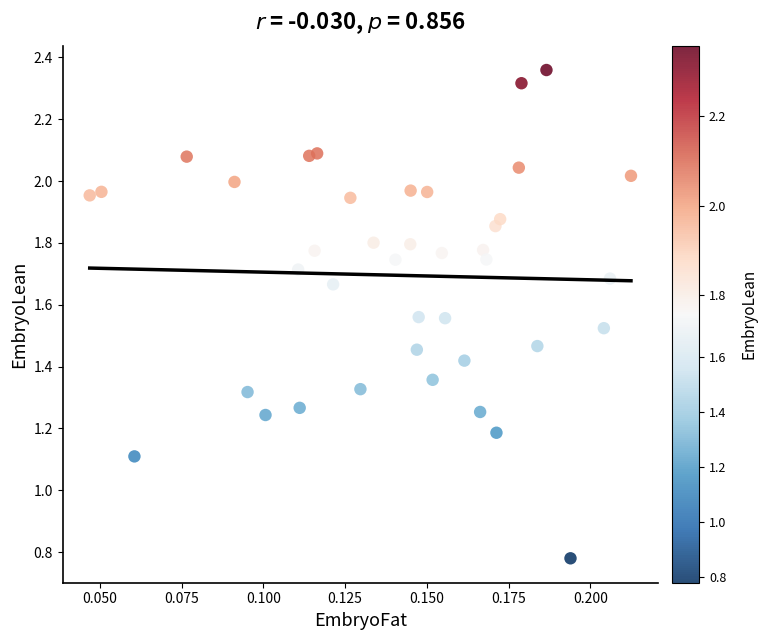

What Y value in the scatter plot is closest to 1?

1.1